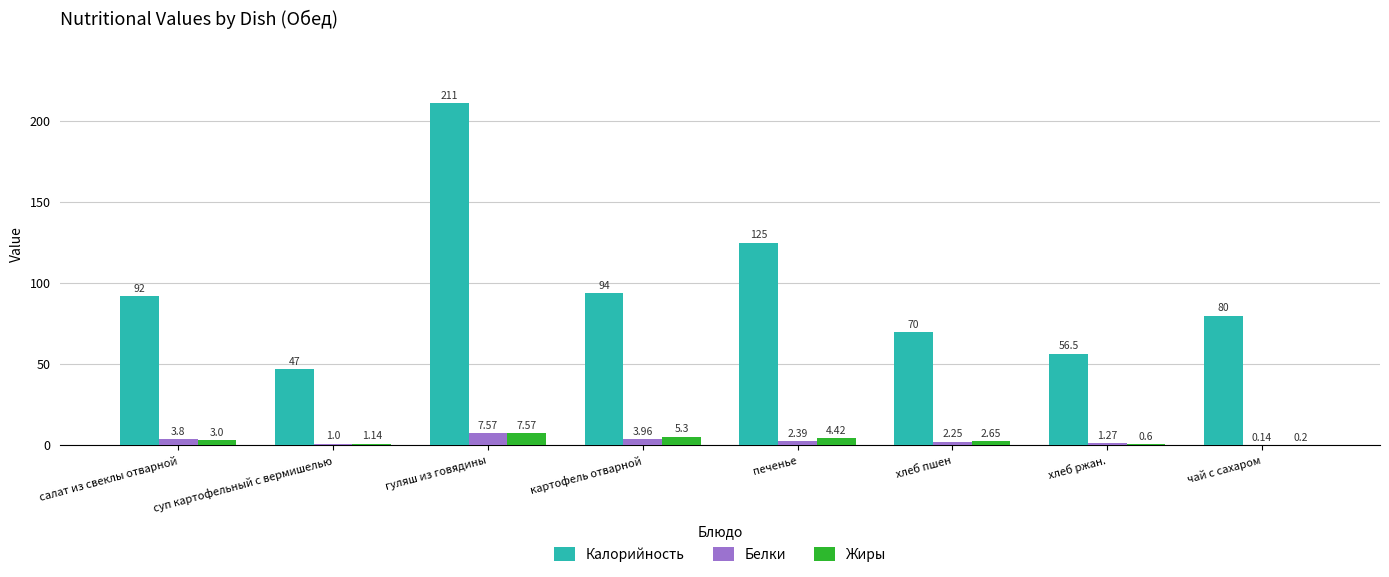

How many distinct data groups are displayed?

3